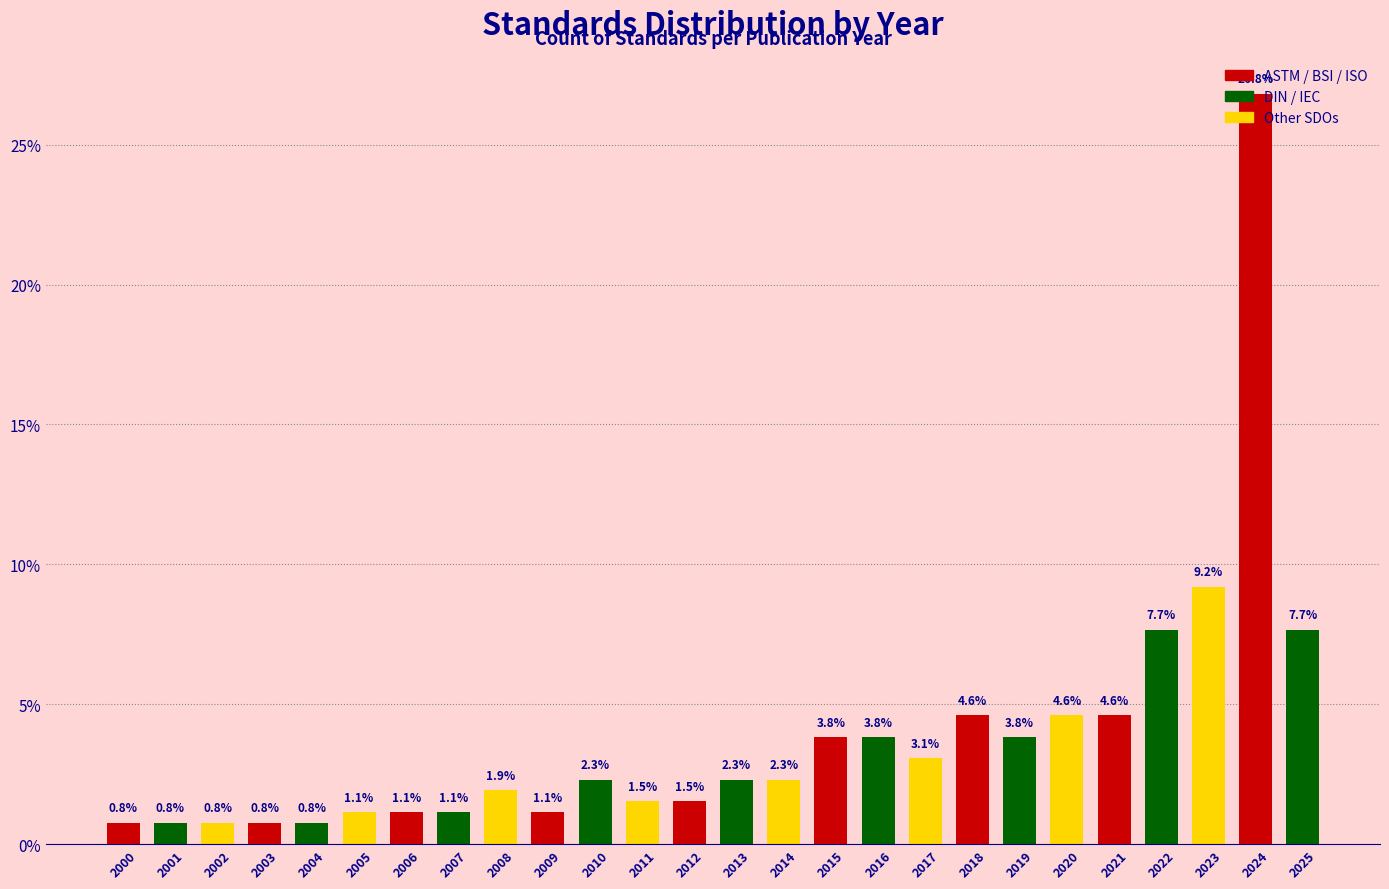

What is the value of the 13th bar from the left?

1.5